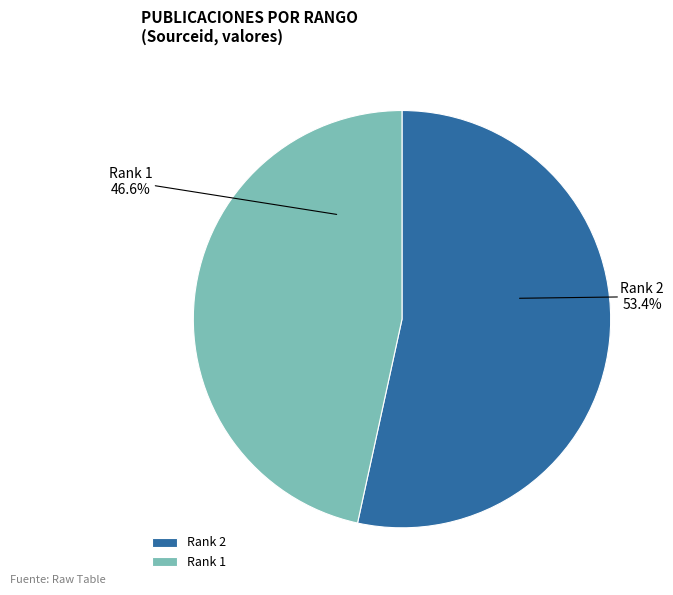

Which category has the smallest portion of the pie?

Rank 1